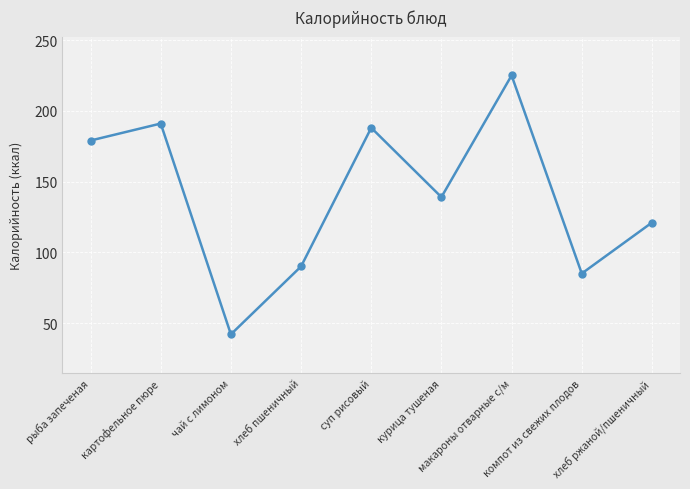

What is the label of the 7th point from the right?

чай с лимоном